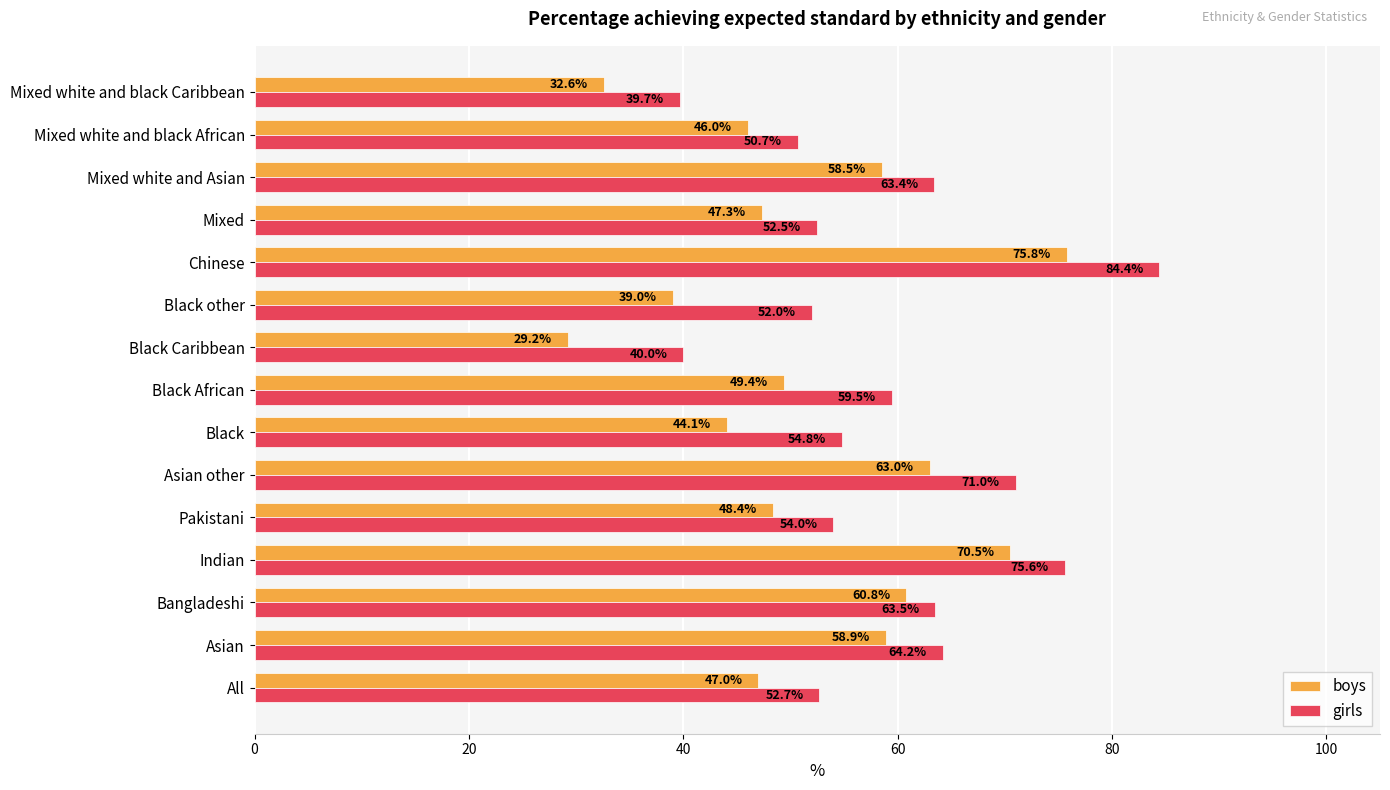

What is the average value of the boys series?

51.4